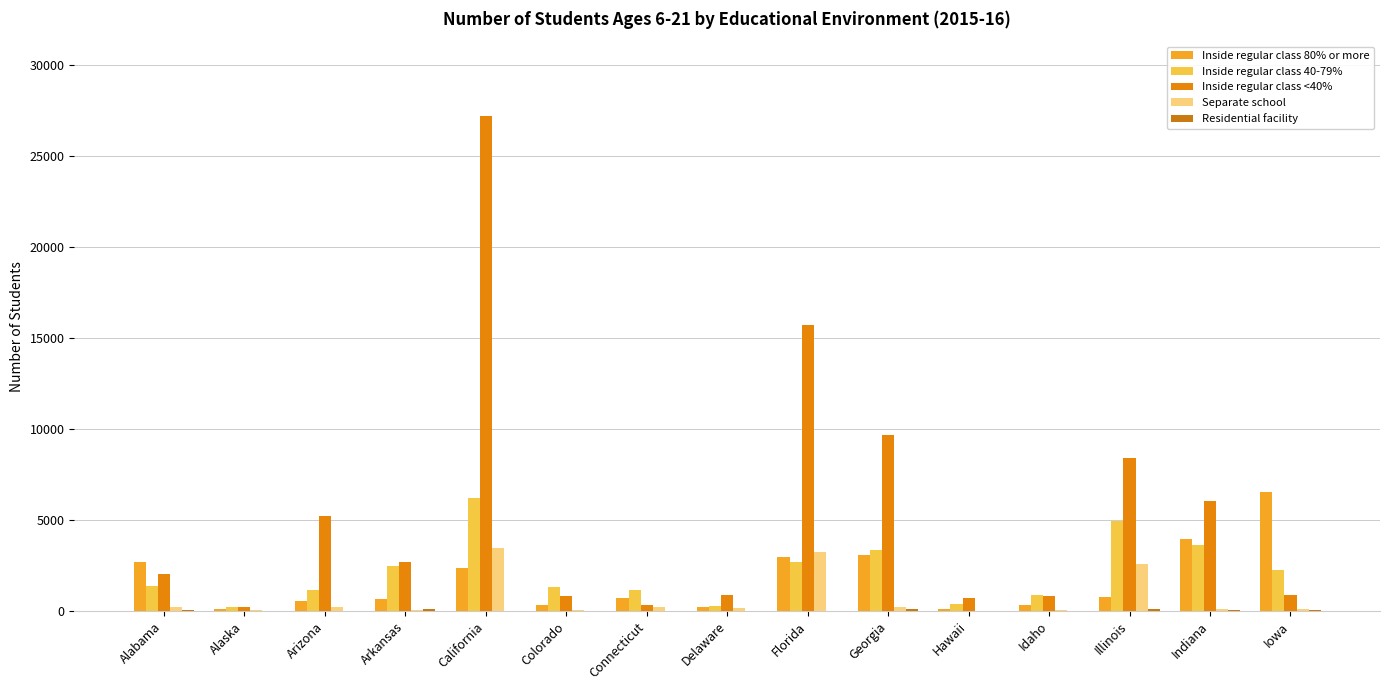

Rank the categories by Inside regular class <40% value from highest to lowest.

California, Florida, Georgia, Illinois, Indiana, Arizona, Arkansas, Alabama, Iowa, Delaware, Colorado, Idaho, Hawaii, Connecticut, Alaska